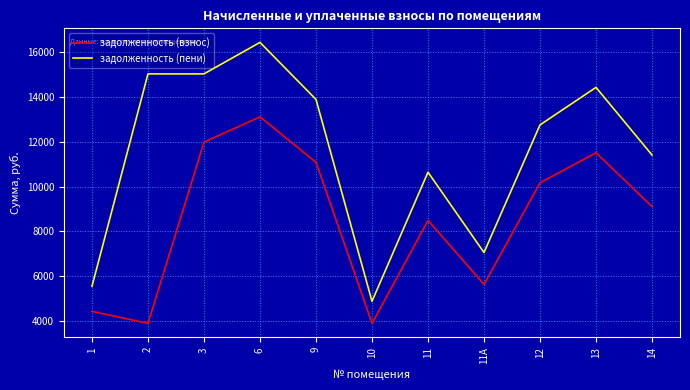

Between 3 and 12, which series saw the biggest shift?

задолженность (пени)